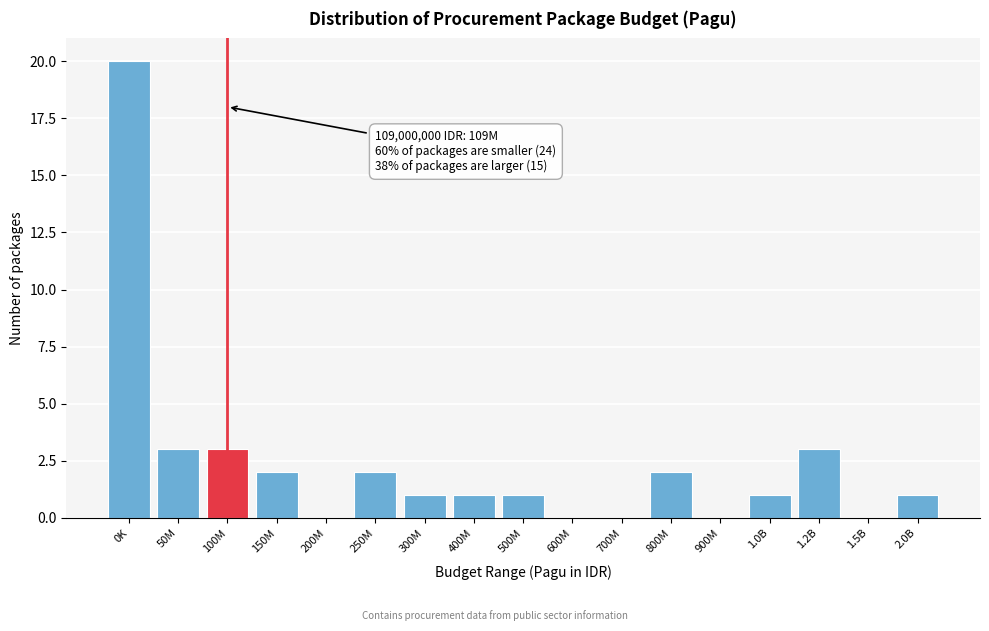

Reading left to right, list all the values displayed in this chart.

0K=20	50M=3	100M=3	150M=2	200M=0	250M=2	300M=1	400M=1	500M=1	600M=0	700M=0	800M=2	900M=0	1.0B=1	1.2B=3	1.5B=0	2.0B=1